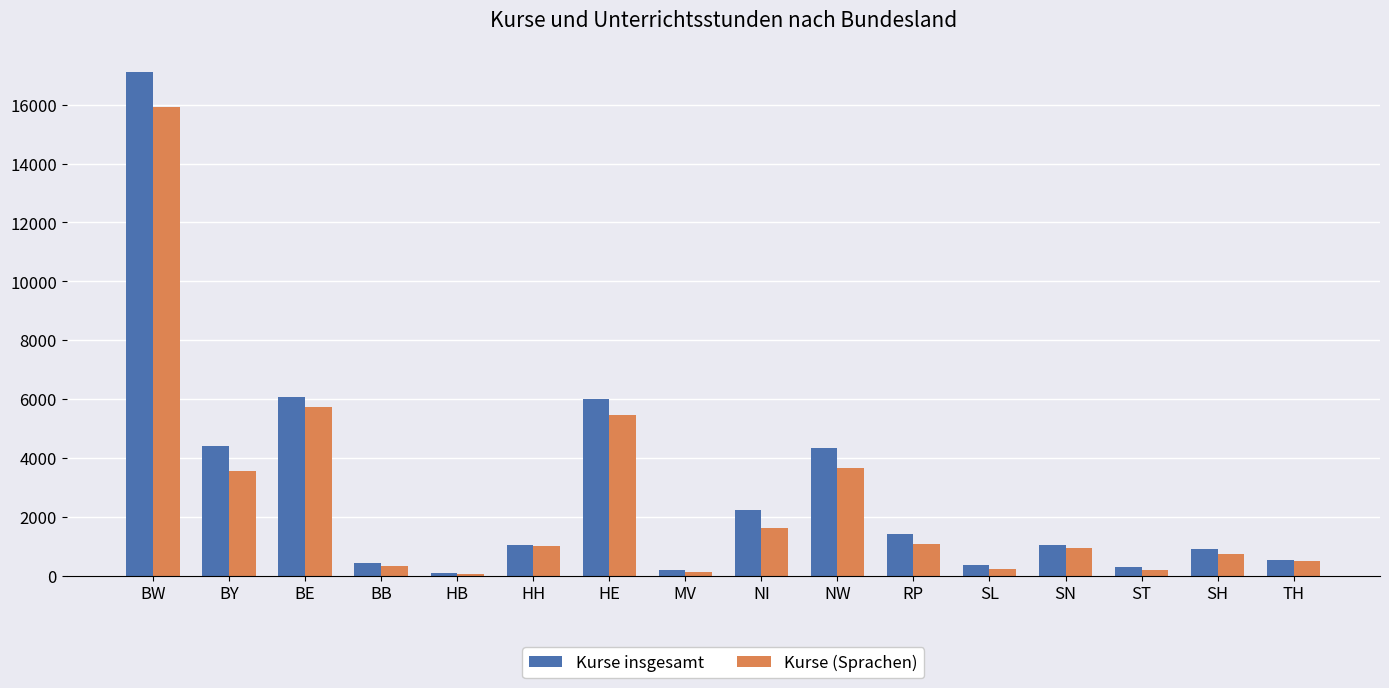

What position from the left is BW?

1